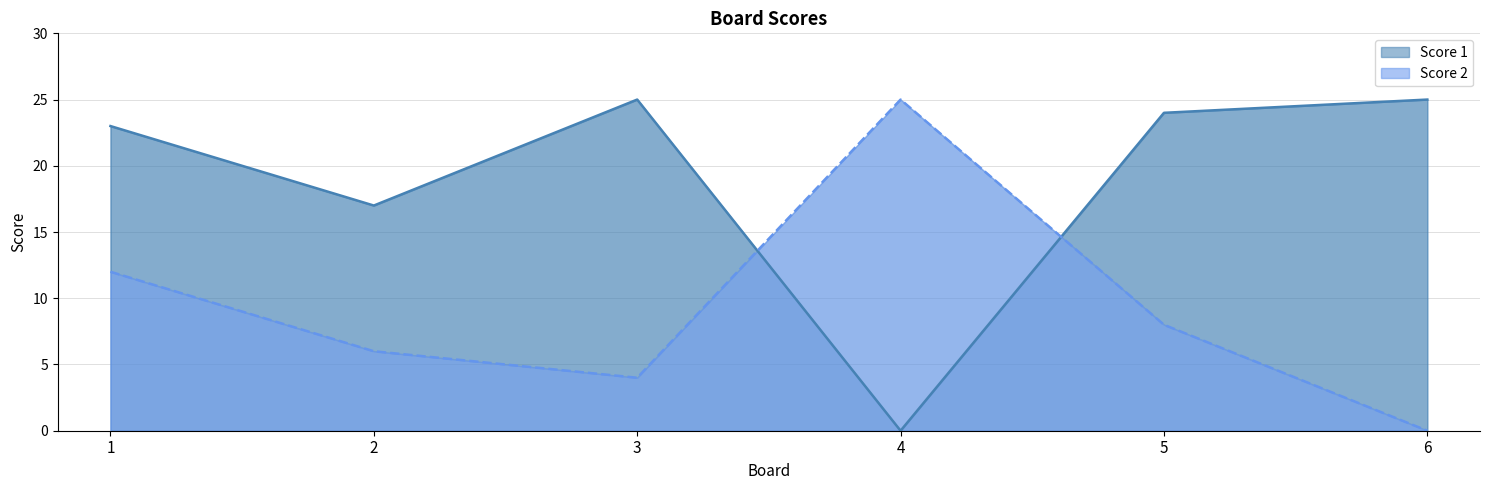

Reading left to right, what are all the values shown in this chart?

Score 1: 23	17	25	0	24	25
Score 2: 12	6	4	25	8	0